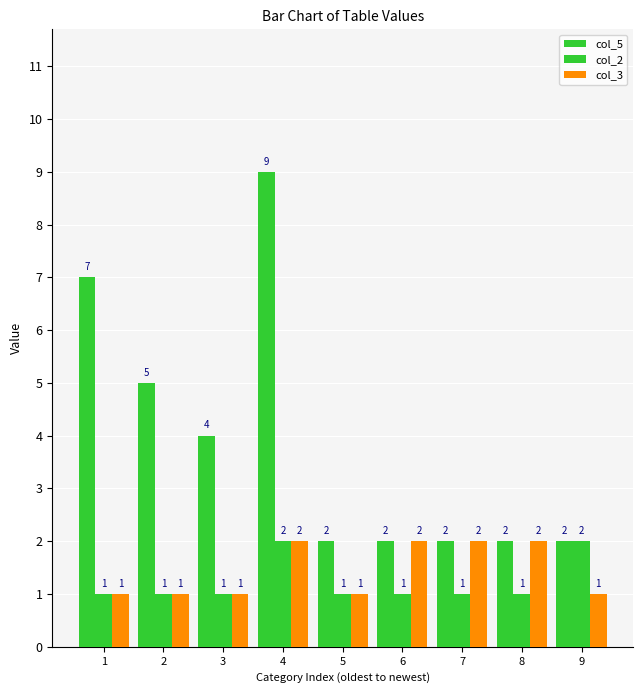

Reading left to right, transcribe all the data shown in this chart.

col_5: 1=7	2=5	3=4	4=9	5=2	6=2	7=2	8=2	9=2
col_2: 1=1	2=1	3=1	4=2	5=1	6=1	7=1	8=1	9=2
col_3: 1=1	2=1	3=1	4=2	5=1	6=2	7=2	8=2	9=1